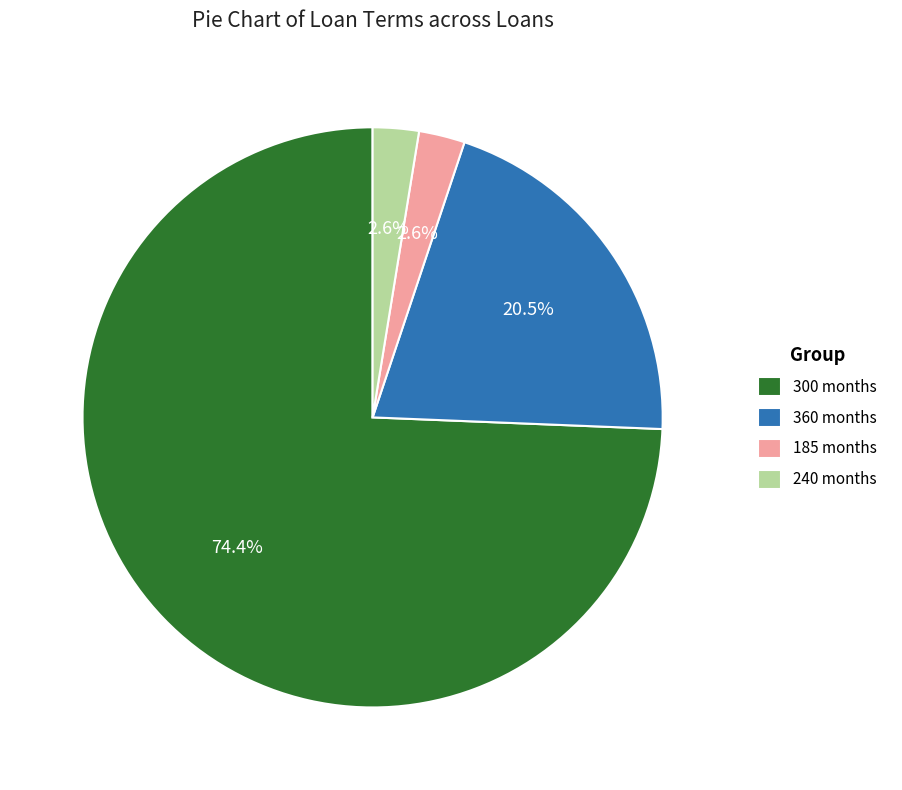

Which category accounts for the majority?

300 months